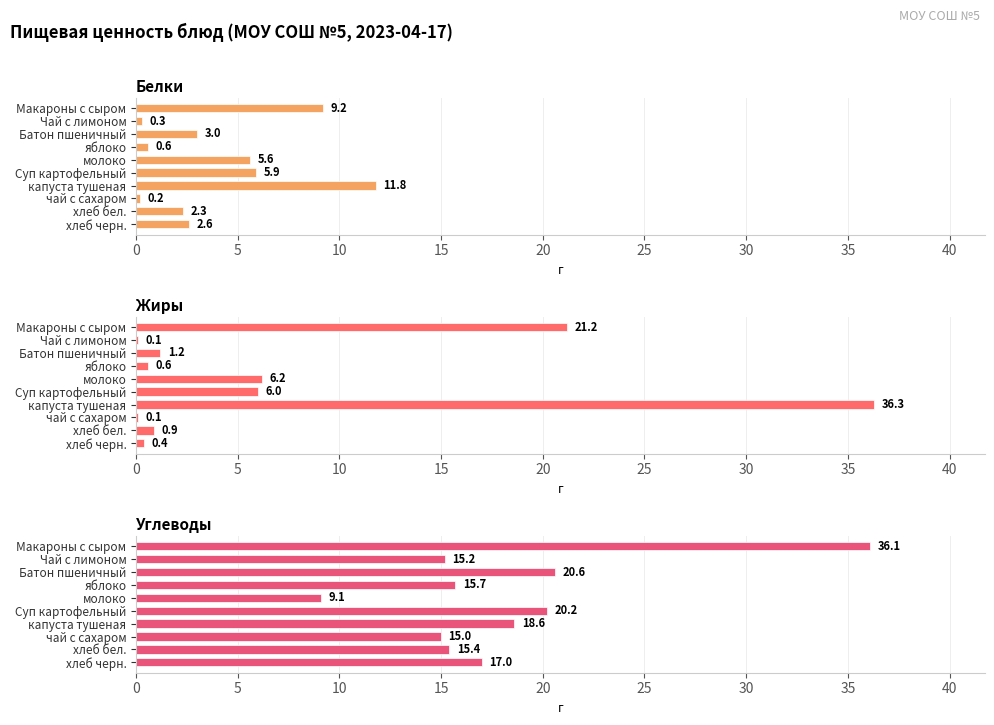

Which series changed the most between молоко and хлеб черн.?

Углеводы